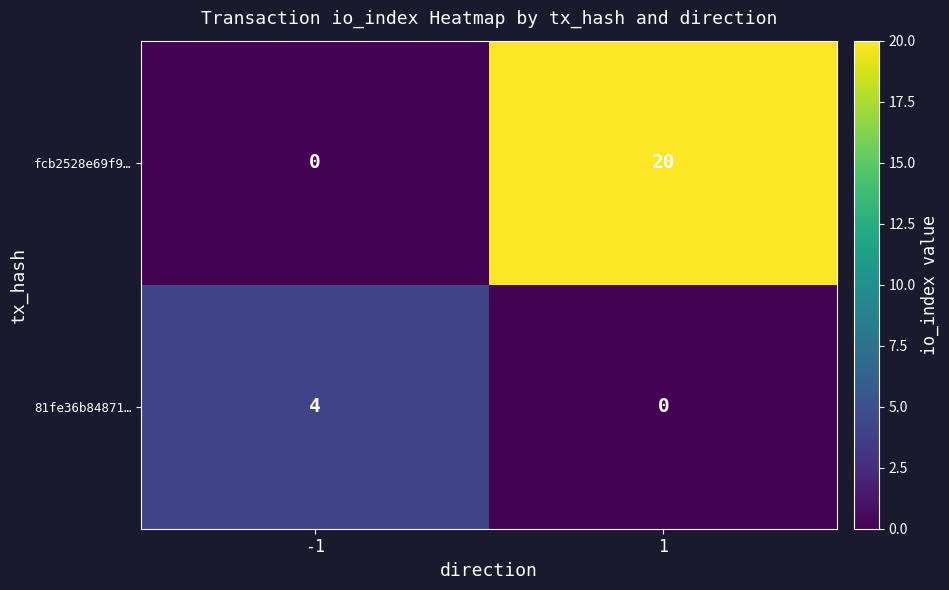

The 81fe36b84871… series shows -1 at 1. True or false?

False